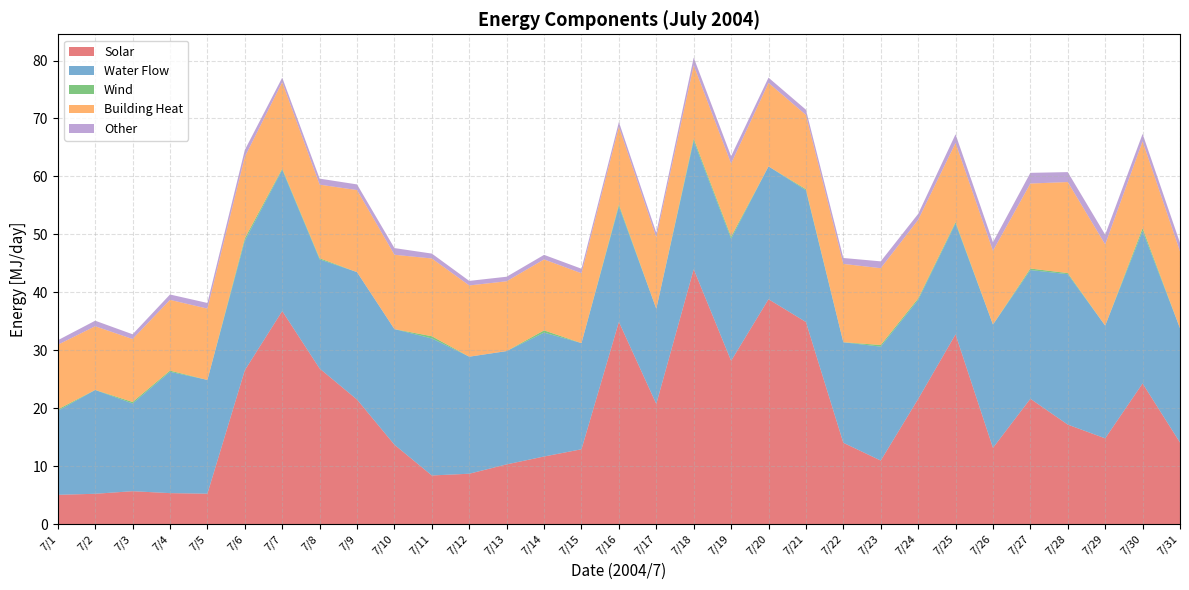

Reading right to left, extract all data points from this chart.

col1: 14.1	24.3	14.8	17.2	21.6	13.2	32.7	21.6	11.0	14.0	34.9	38.8	28.2	44.0	20.7	34.9	12.9	11.7	10.3	8.7	8.4	13.7	21.5	26.8	36.8	26.5	5.2	5.3	5.7	5.2	5.0
col4: 19.7	26.3	19.5	26.0	22.2	21.3	19.1	17.1	19.7	17.3	22.7	22.9	21.1	22.2	16.4	19.9	18.3	21.4	19.6	20.2	23.7	20.0	22.0	18.8	24.4	22.4	19.6	20.9	15.1	17.9	14.5
col5: 0.0	0.5	0.0	0.2	0.3	0.0	0.2	0.3	0.3	0.0	0.2	0.0	0.3	0.4	0.0	0.3	0.0	0.4	0.0	0.0	0.4	0.0	0.0	0.2	0.2	0.4	0.0	0.2	0.3	0.0	0.3
col7: 13.3	15.0	14.0	15.7	14.7	12.7	13.7	13.6	13.3	13.5	12.8	14.4	12.6	12.7	12.3	13.4	12.1	12.2	12.0	12.3	13.4	12.8	14.2	12.7	14.9	14.1	12.3	12.2	10.9	11.0	11.2
col6: 1.5	1.3	1.7	1.7	1.8	1.5	1.5	1.0	1.2	1.0	0.9	0.9	1.3	1.3	0.8	0.8	0.8	0.8	0.8	0.8	0.8	1.2	1.0	1.0	0.8	1.2	1.0	0.9	0.8	1.0	0.8